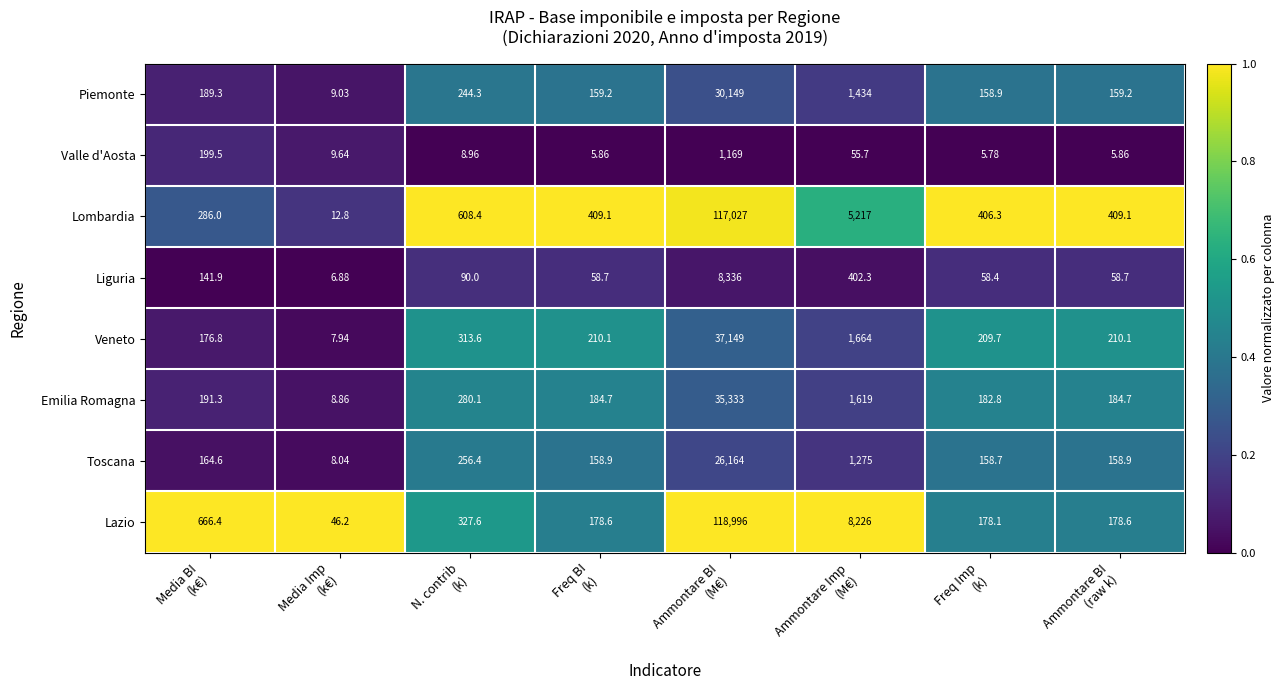

Which series has the widest spread of values?

Lazio